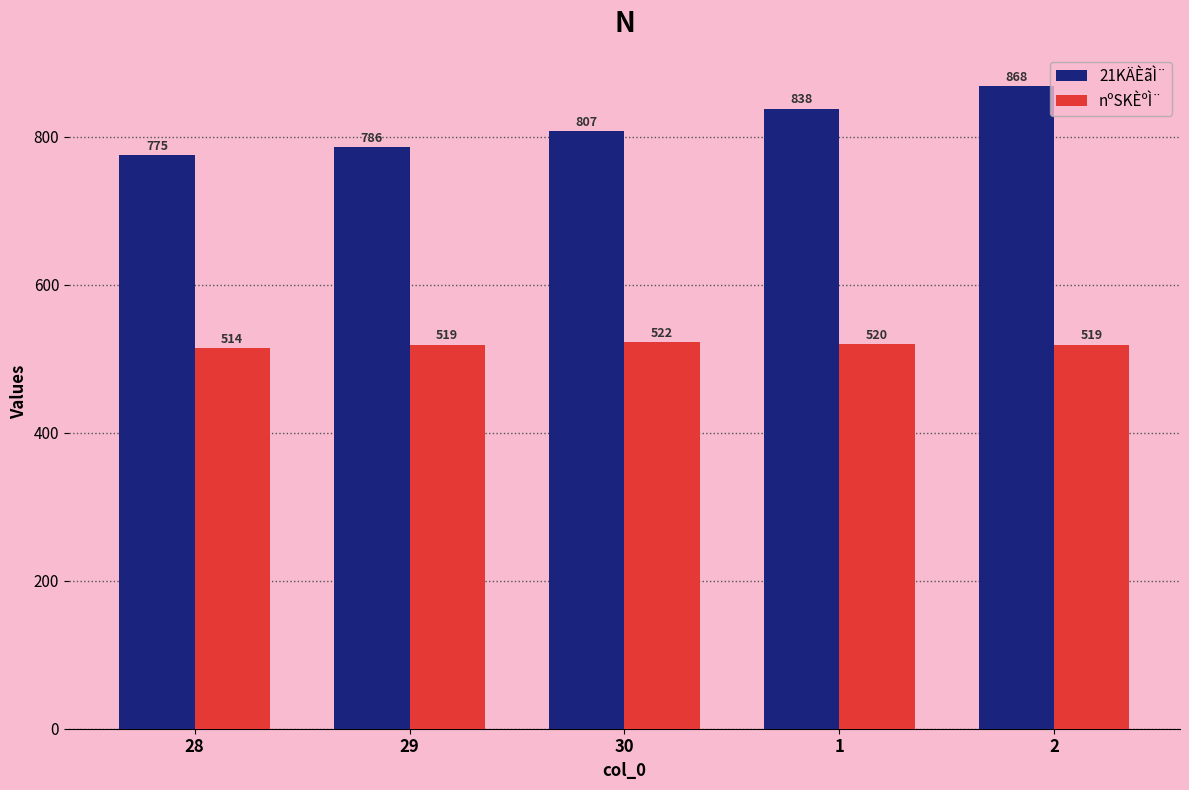

At how many categories does at least one series exceed 695?

5